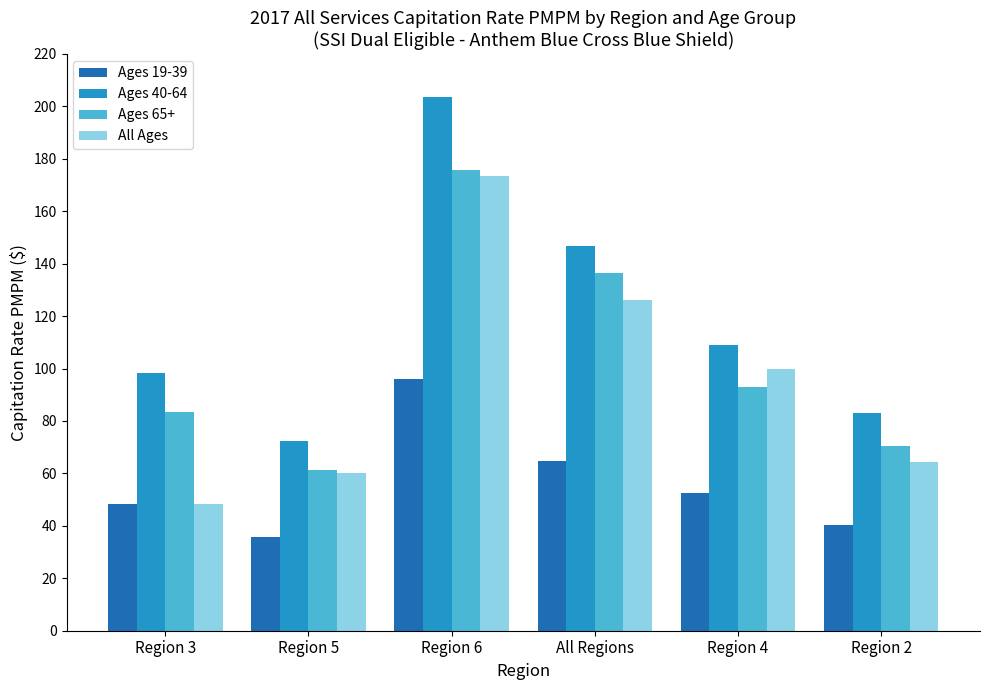

Which series has the largest total across all categories?

Ages 40-64